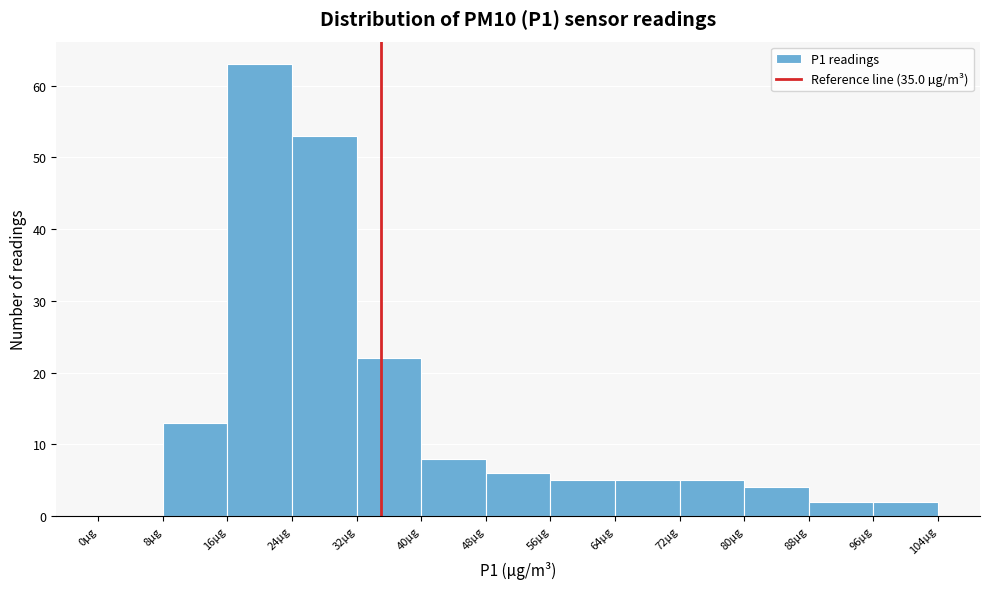

What is the height of the bar covering 32 to 40 on the x-axis? The values are not printed on the chart, so give them approximately, as read against the axis.

22